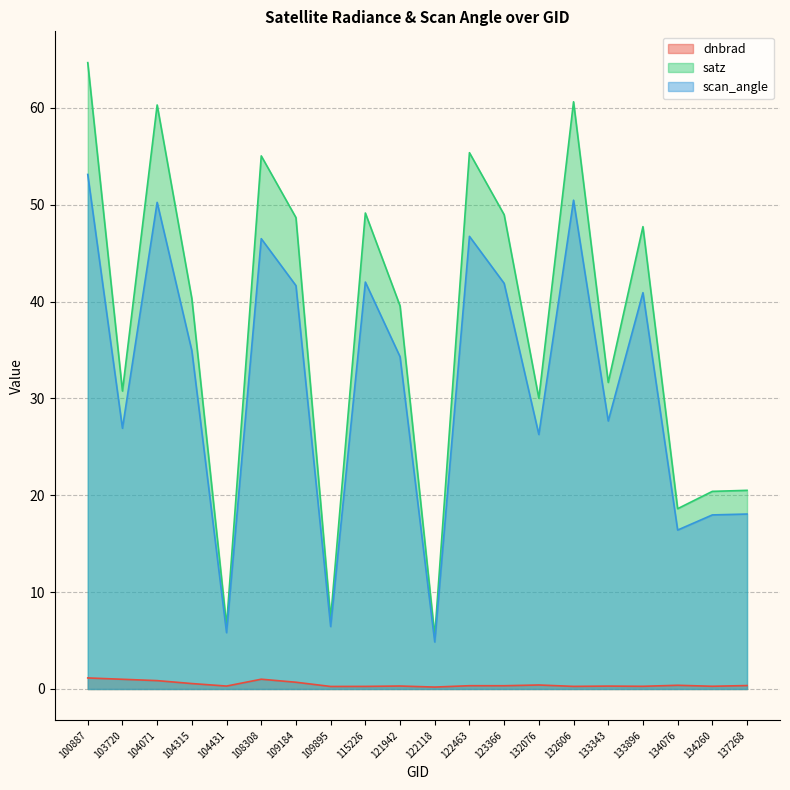

How many lines are shown in the chart?

3